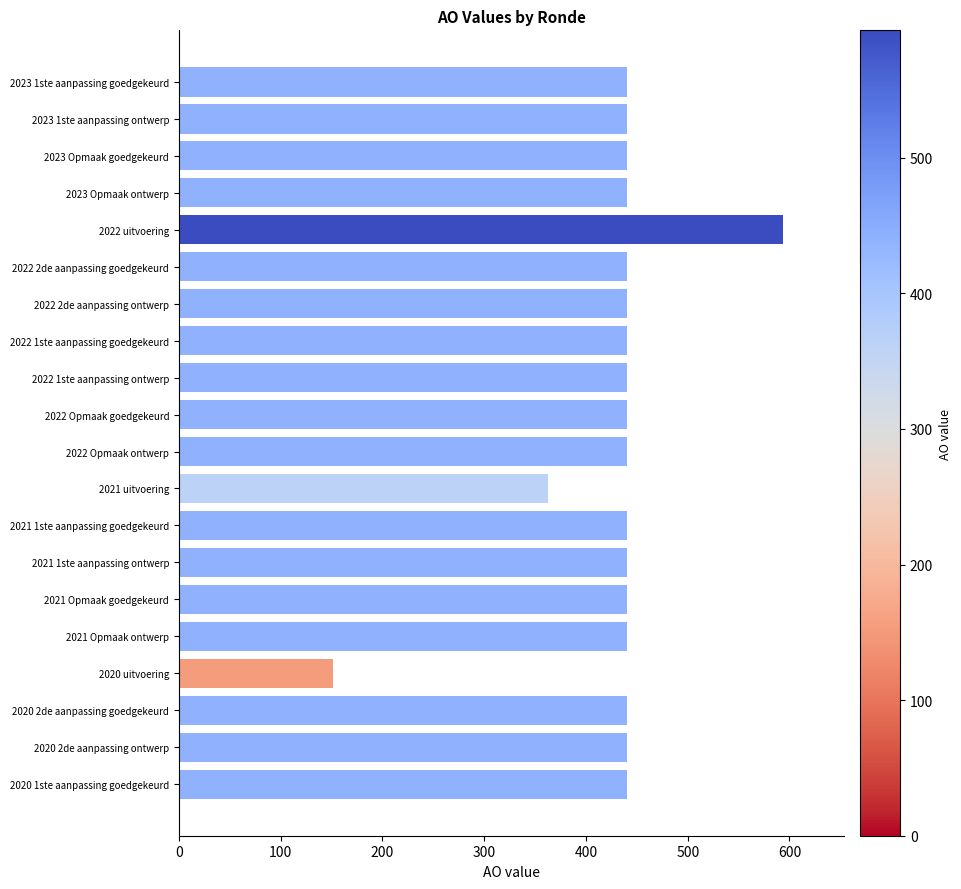

Count the number of data series in this chart.

1